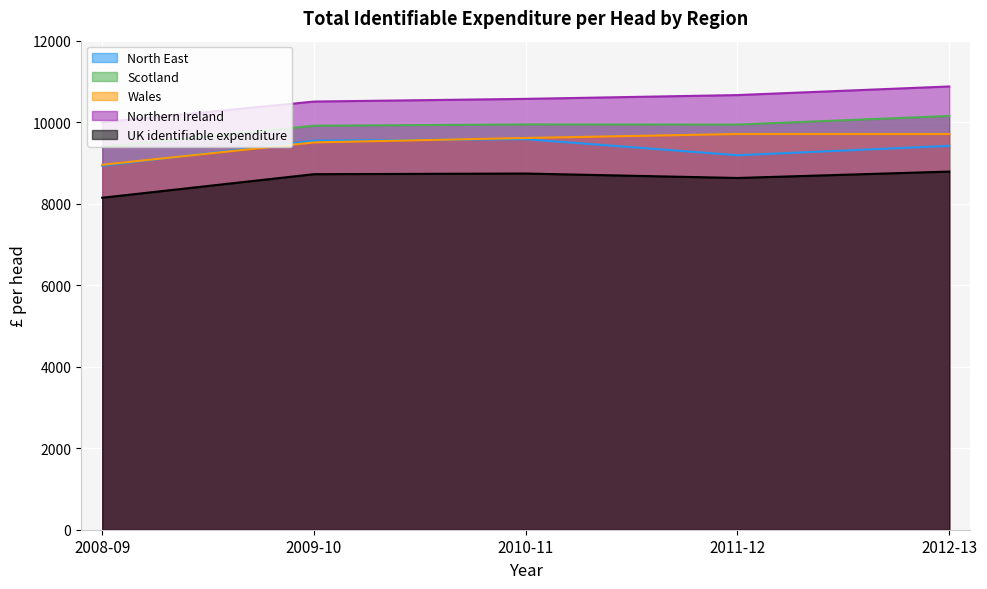

Reading left to right, list all the values displayed in this chart.

North East: 2008-09=8930	2009-10=9547	2010-11=9583	2011-12=9189	2012-13=9419
Scotland: 2008-09=9394	2009-10=9913	2010-11=9944	2011-12=9941	2012-13=10152
Wales: 2008-09=8955	2009-10=9504	2010-11=9612	2011-12=9710	2012-13=9709
Northern Ireland: 2008-09=9996	2009-10=10506	2010-11=10572	2011-12=10665	2012-13=10876
UK identifiable expenditure: 2008-09=8146	2009-10=8724	2010-11=8740	2011-12=8631	2012-13=8788